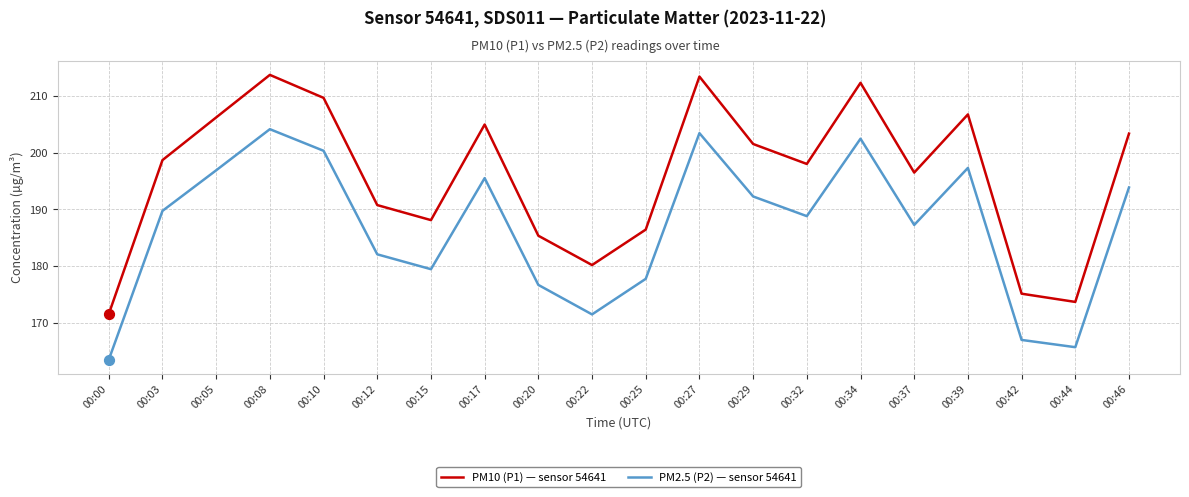

Between 00:00 and 00:05, which series saw the biggest shift?

PM10 (P1) — sensor 54641